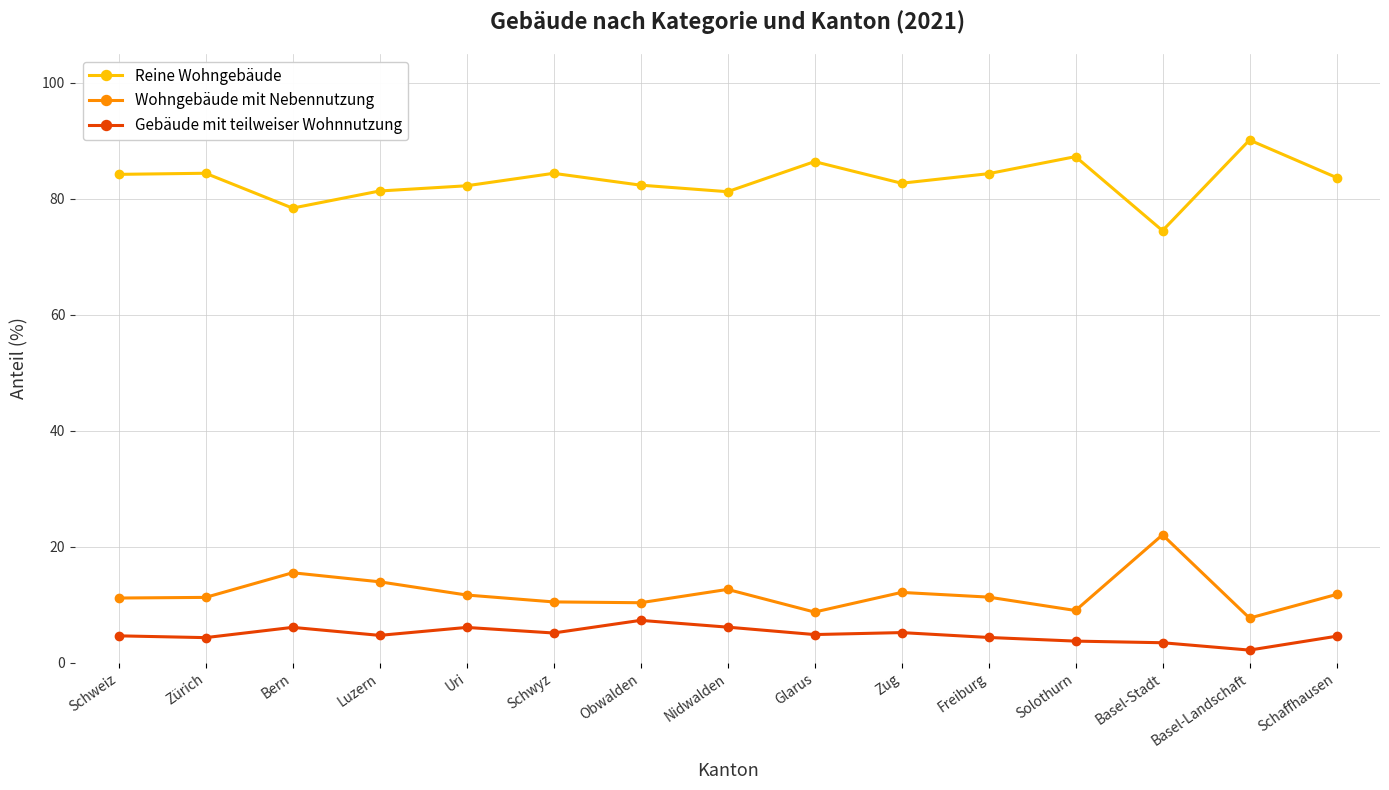

Read the Wohngebäude mit Nebennutzung value at Zug.

12.1